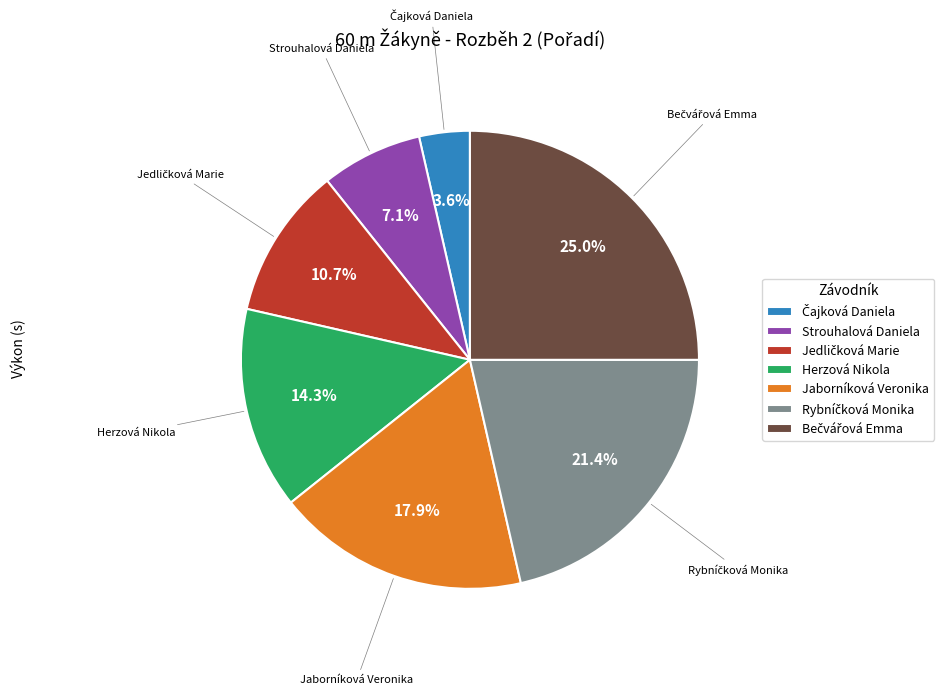

What percentage is NOT represented by Jaborníková Veronika?

82.1%